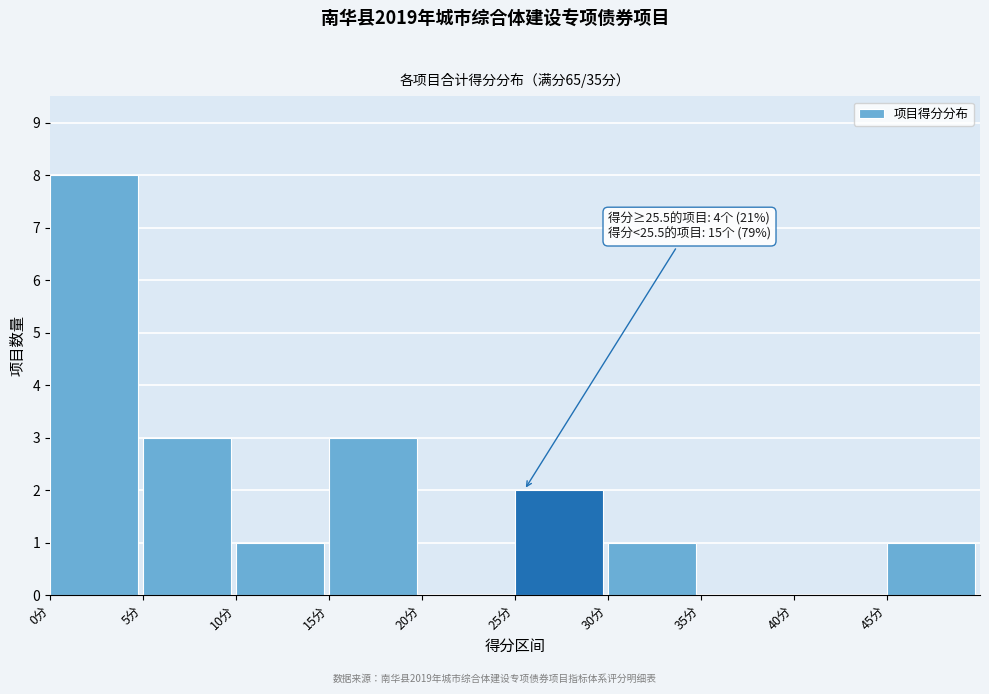

Which range on the x-axis has the tallest bar?

0 to 5